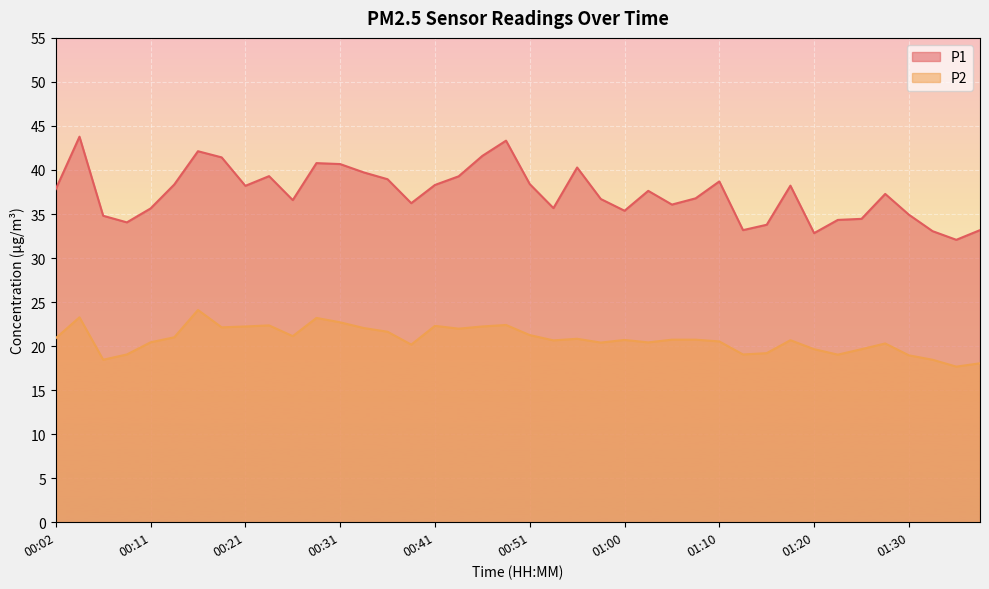

List the series in order of their peak value, highest first.

P1, P2